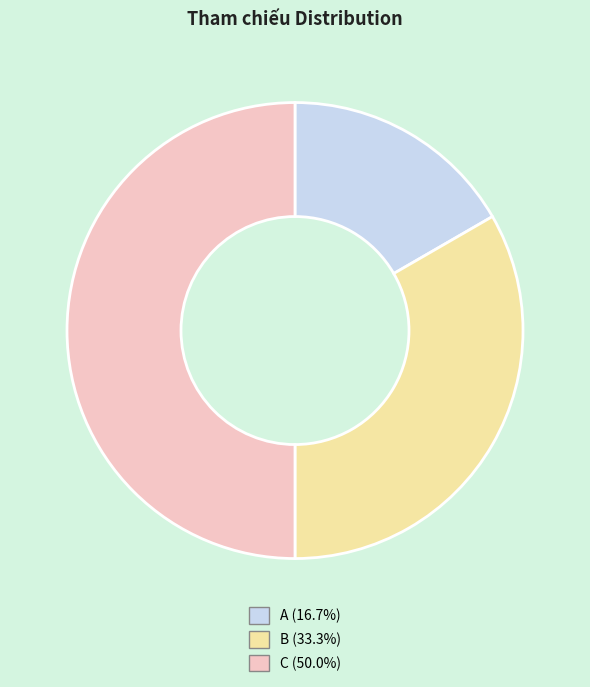

Between A and B, which is larger?

B